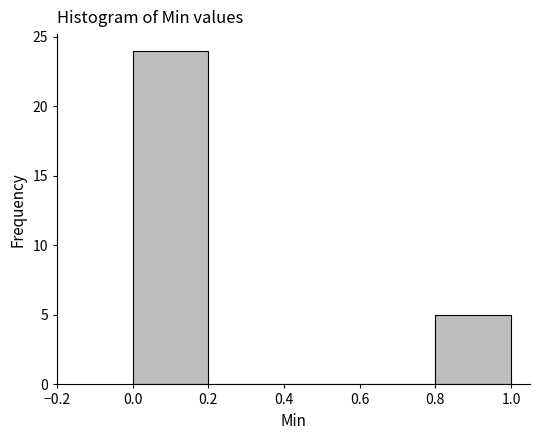

How tall is the bar that spans 0.8 to 1.0 on the x-axis? The values are not printed on the chart, so give them approximately, as read against the axis.

5